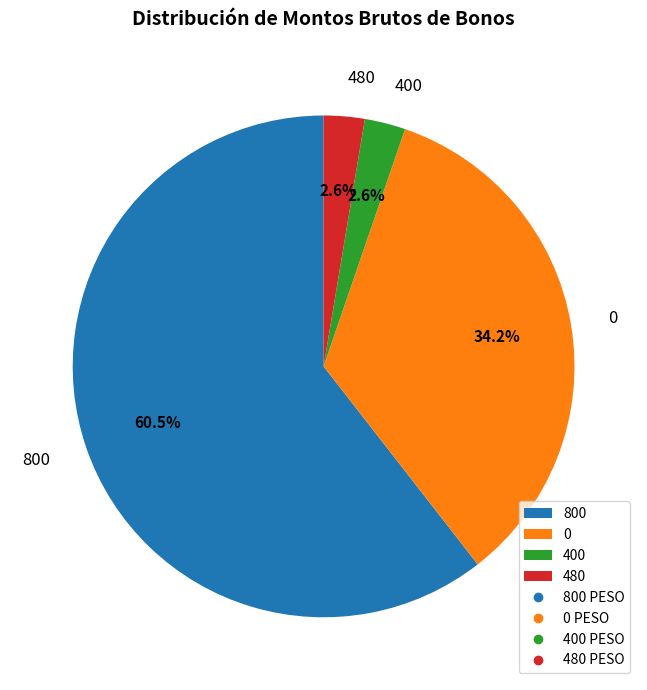

Which slice is the largest?

800